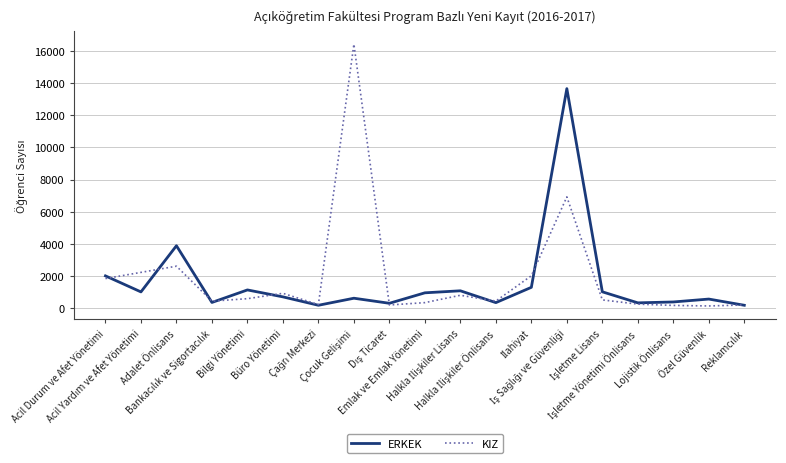

What is the approximate value of ERKEK at Emlak ve Emlak Yönetimi, to the nearest 100?

900